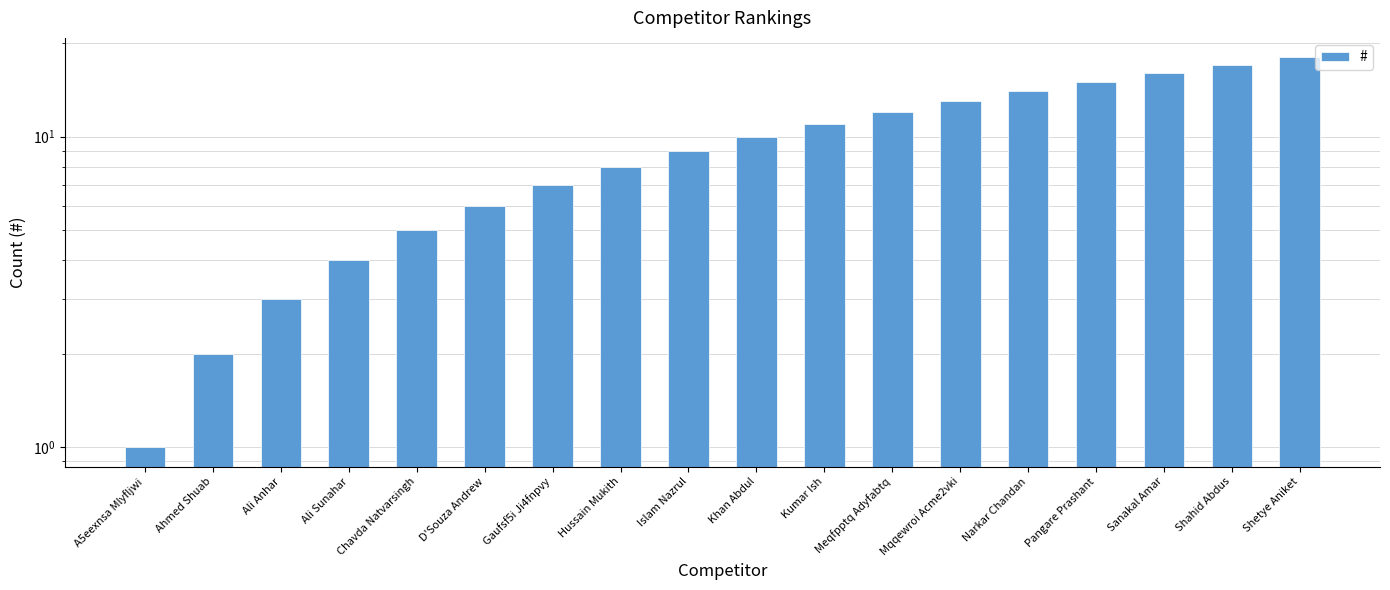

How many bars are there in total?

18